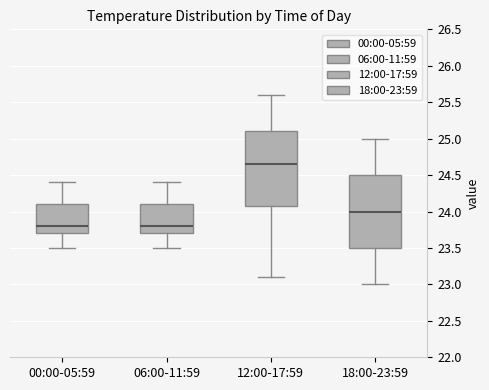

Reading left to right, read every box against the y-axis: the position of its median line, the range the box covers, and the ends of its whiskers. The values are not printed on the chart, so give them approximately, as read against the axis.

00:00-05:59: median 23.80, box 23.70 to 24.10, whiskers 23.50 to 24.40
06:00-11:59: median 23.80, box 23.70 to 24.10, whiskers 23.50 to 24.40
12:00-17:59: median 24.65, box 24.10 to 25.10, whiskers 23.10 to 25.60
18:00-23:59: median 24.00, box 23.50 to 24.50, whiskers 23.00 to 25.00